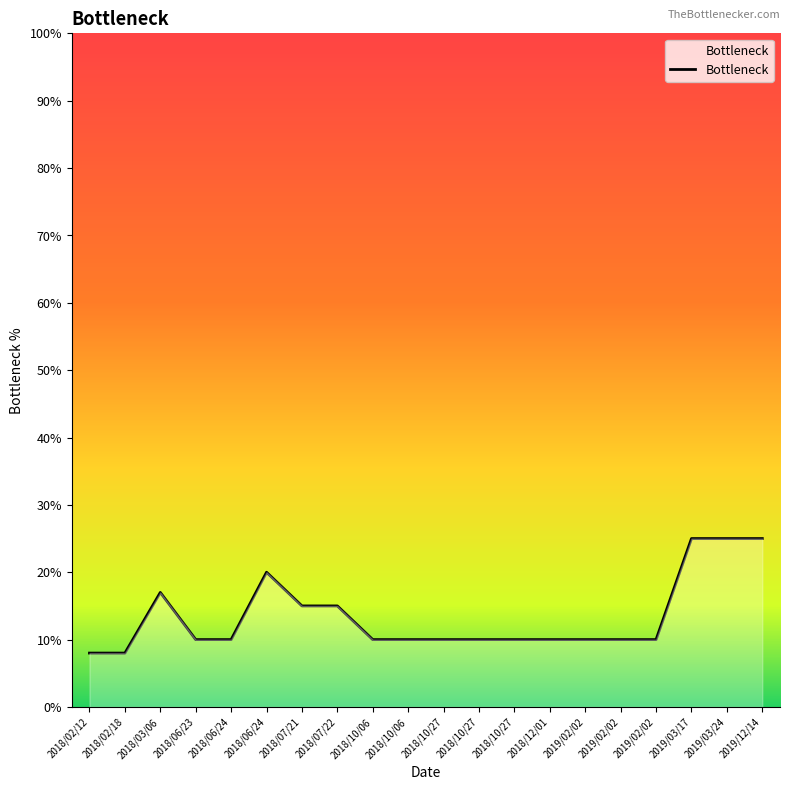

Where is the data nearest to the value 0?

2018/02/12